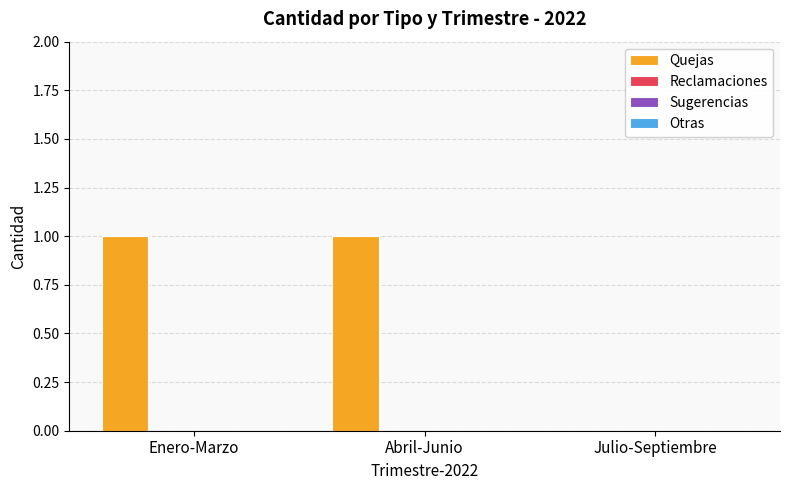

How many series are shown in this chart?

1